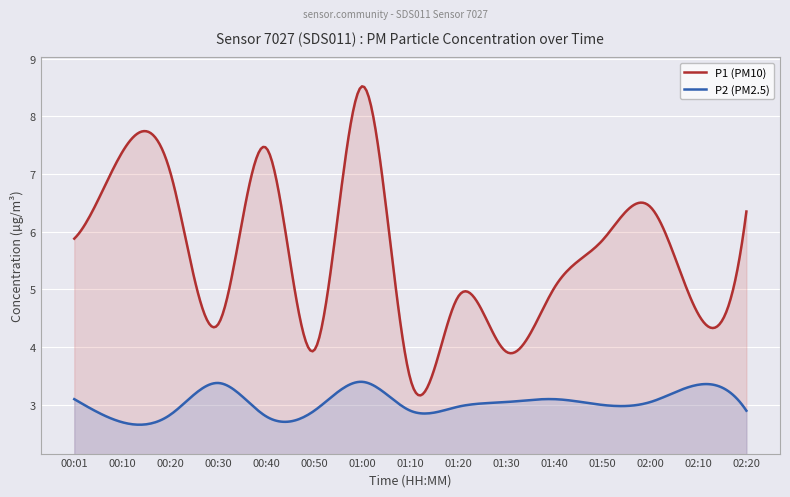

What is the maximum value shown in the chart?

8.5